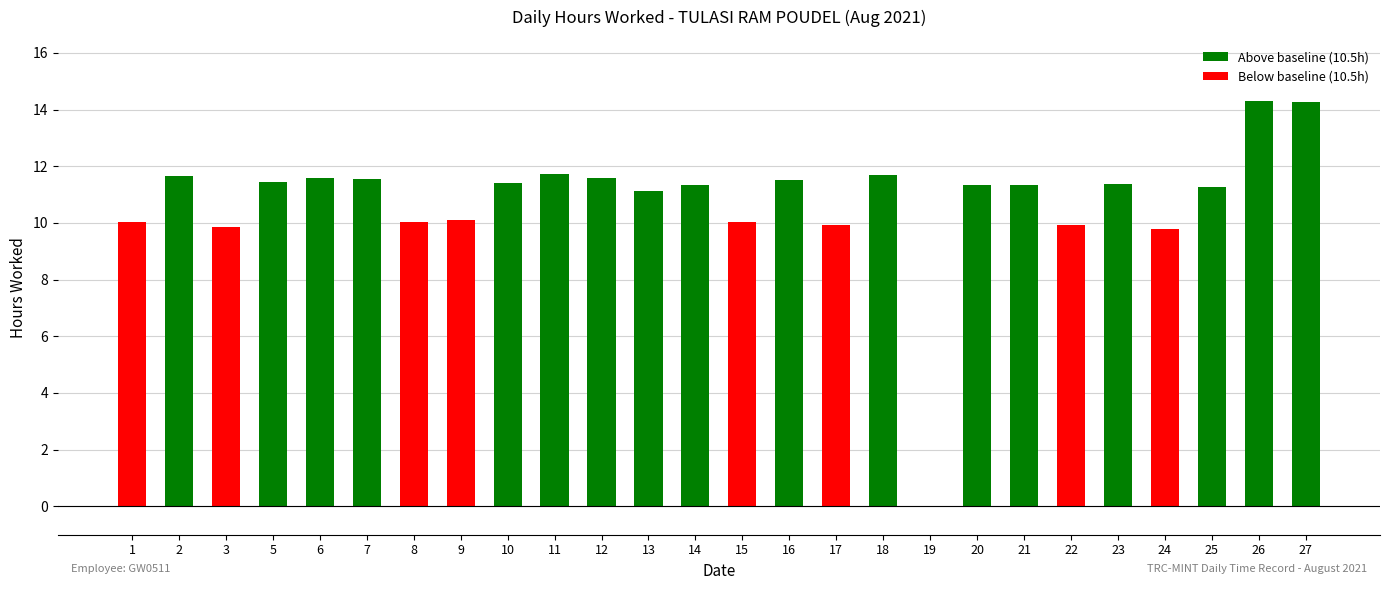

Is it true that the value at 24 is 15.3?

False